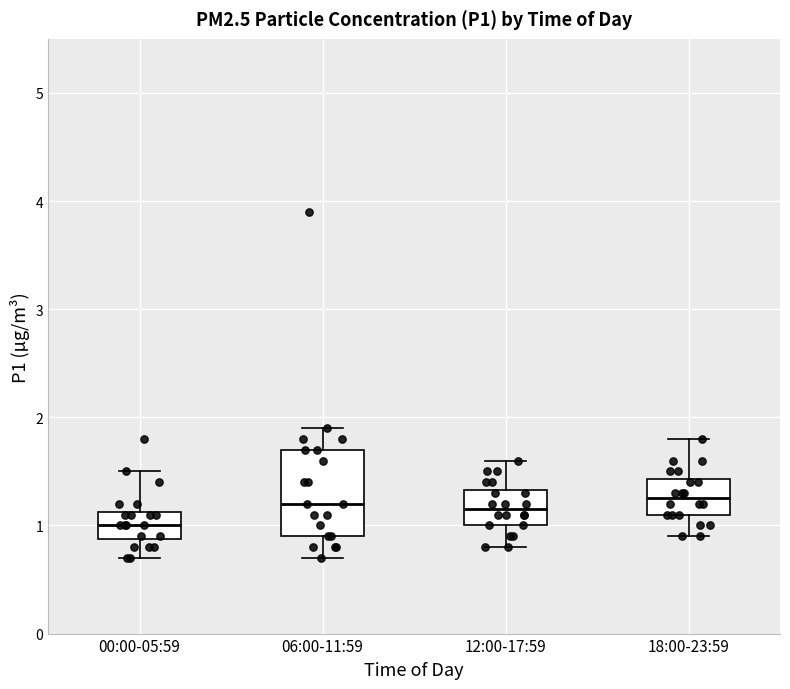

Which box has the lowest median line?

00:00-05:59